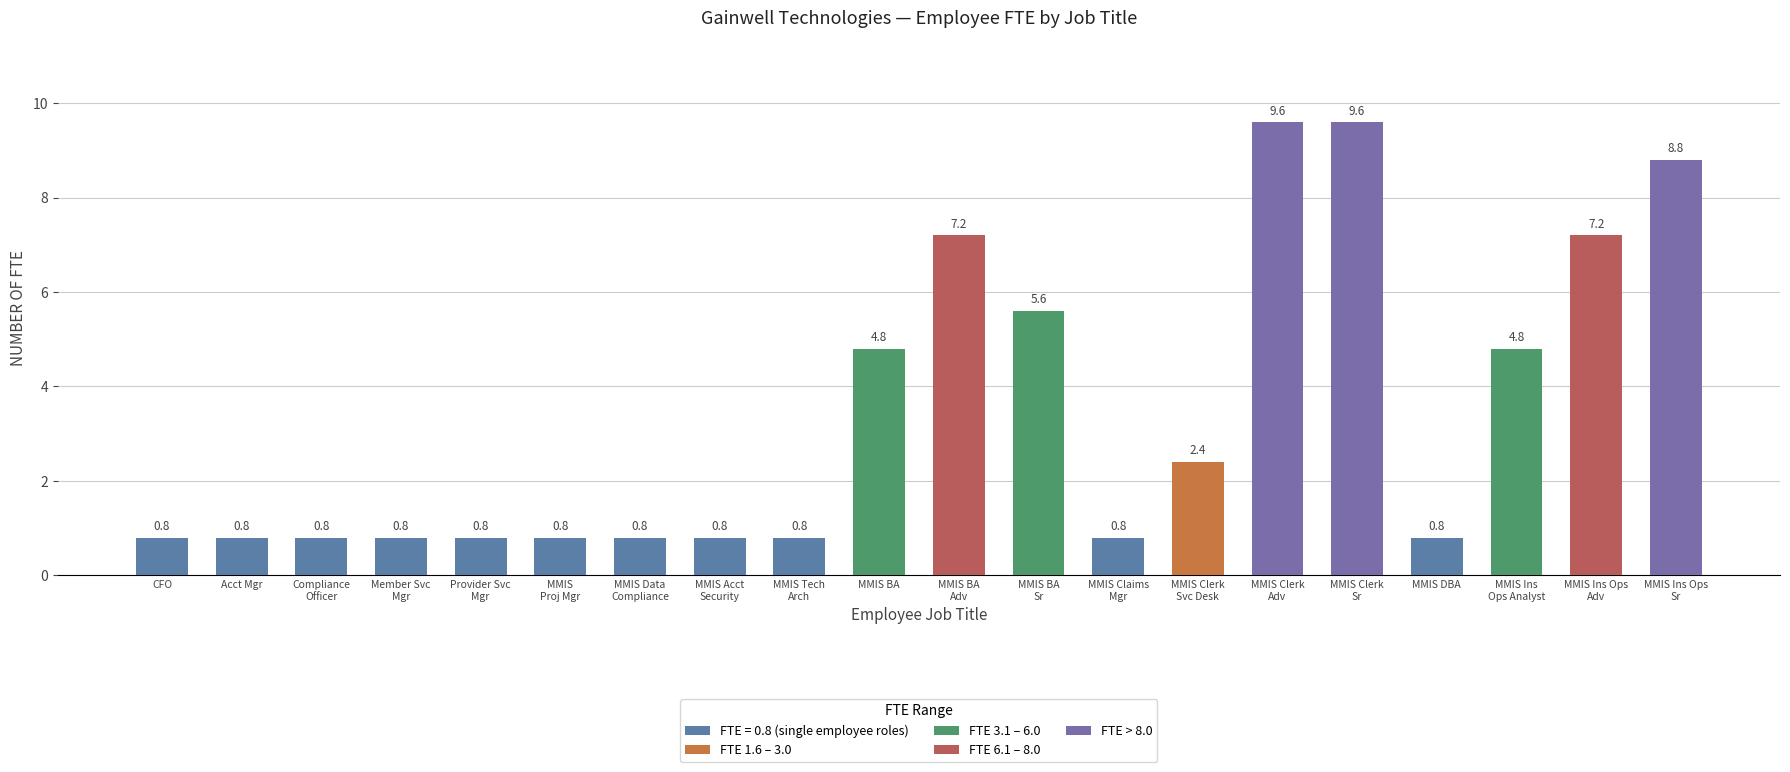

What is the greatest value displayed?

9.6